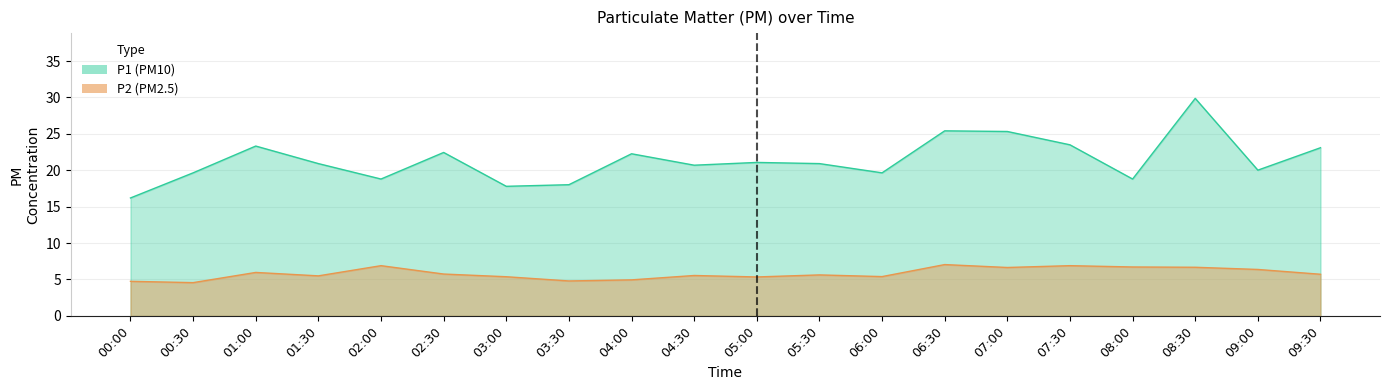

Does the chart display data point markers on the line(s)?

No